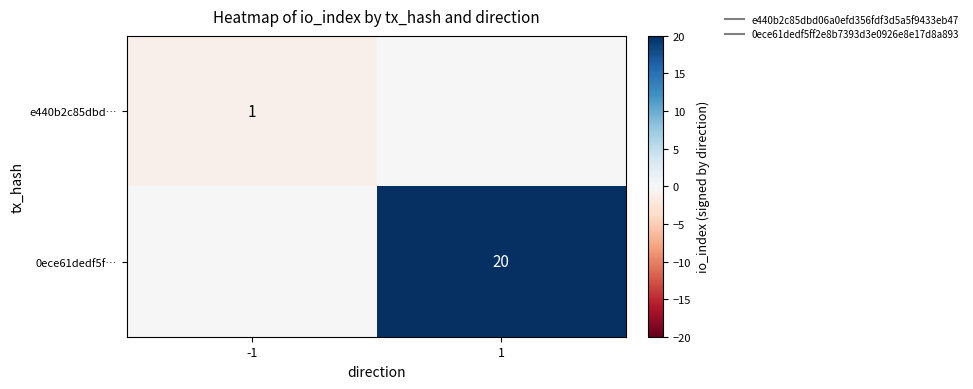

List the series in order of their overall mean, highest first.

0ece61dedf5f…, e440b2c85dbd…